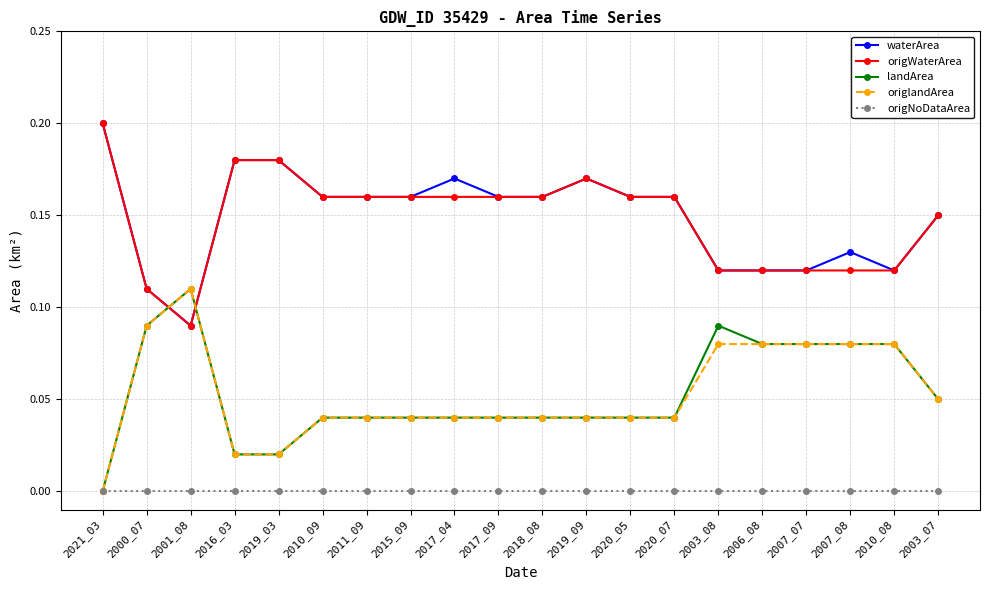

What are all the series names shown in the legend?

waterArea, origWaterArea, landArea, origlandArea, origNoDataArea